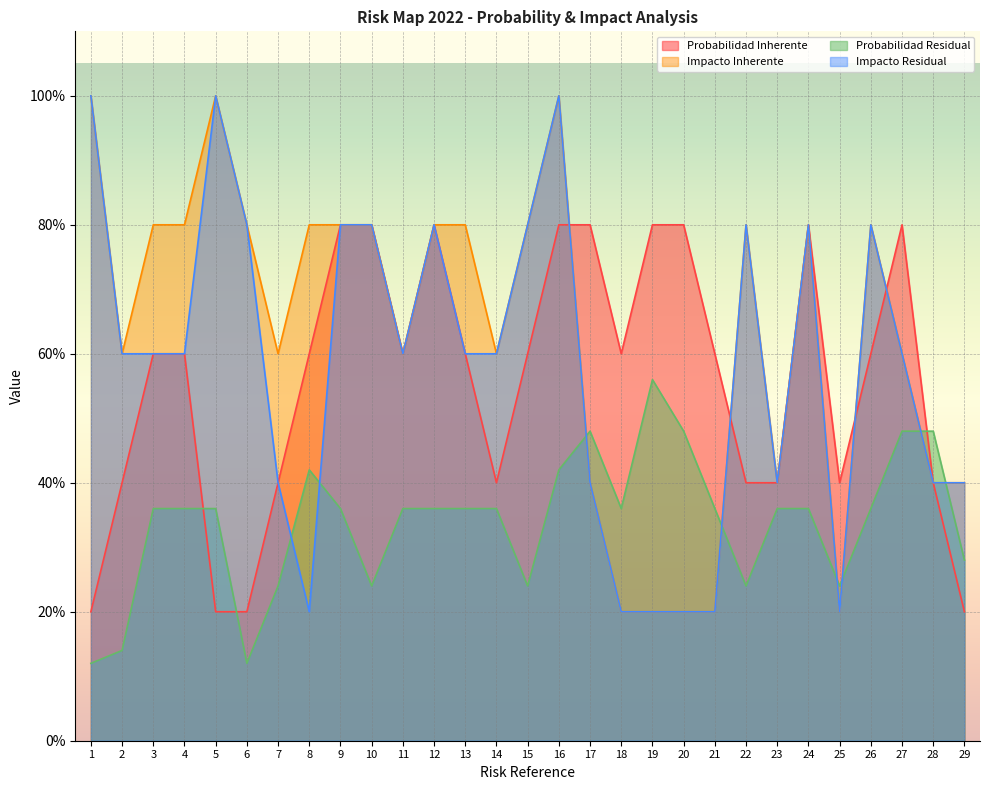

What is the difference between the maximum and second lowest values in the Impacto Residual series?

0.8